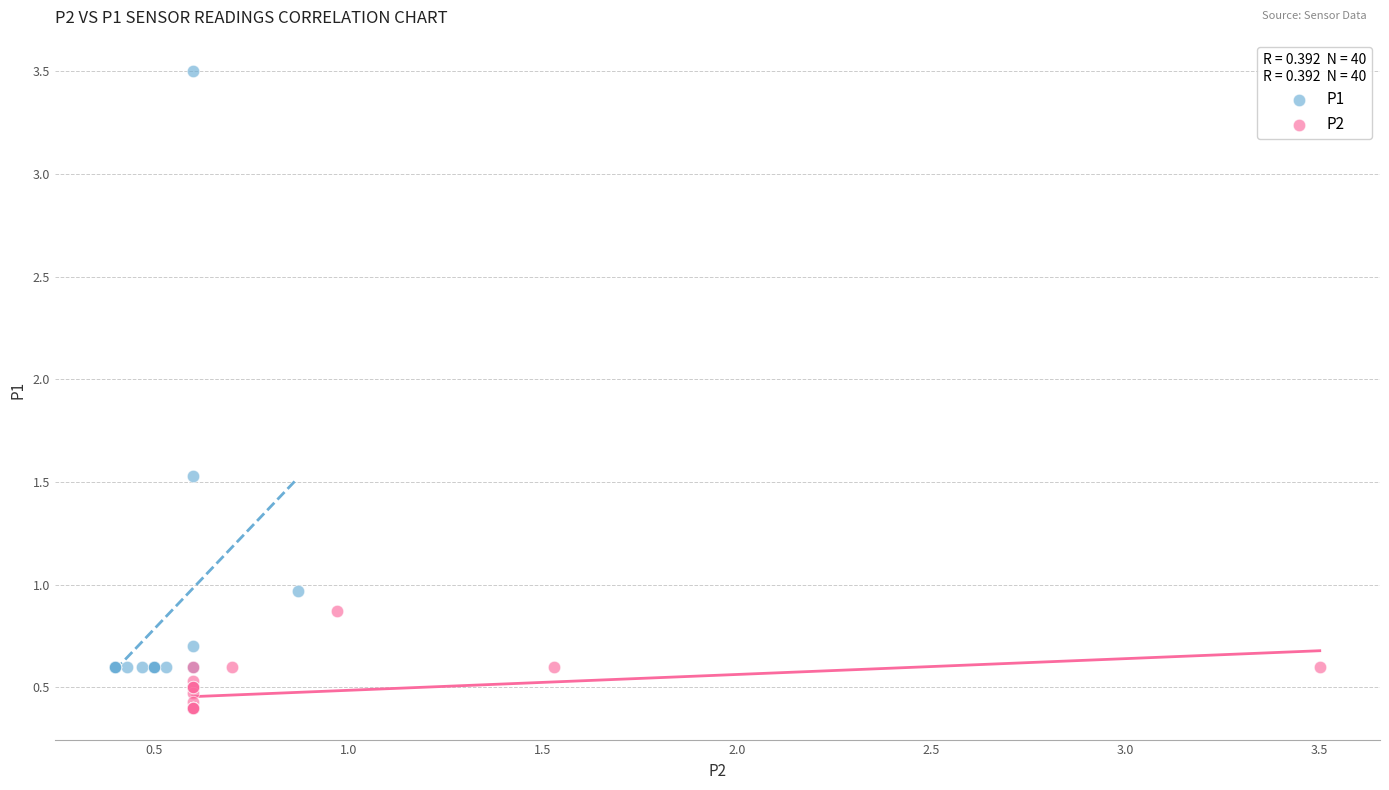

Which series has the largest Y range (max minus min)?

P1